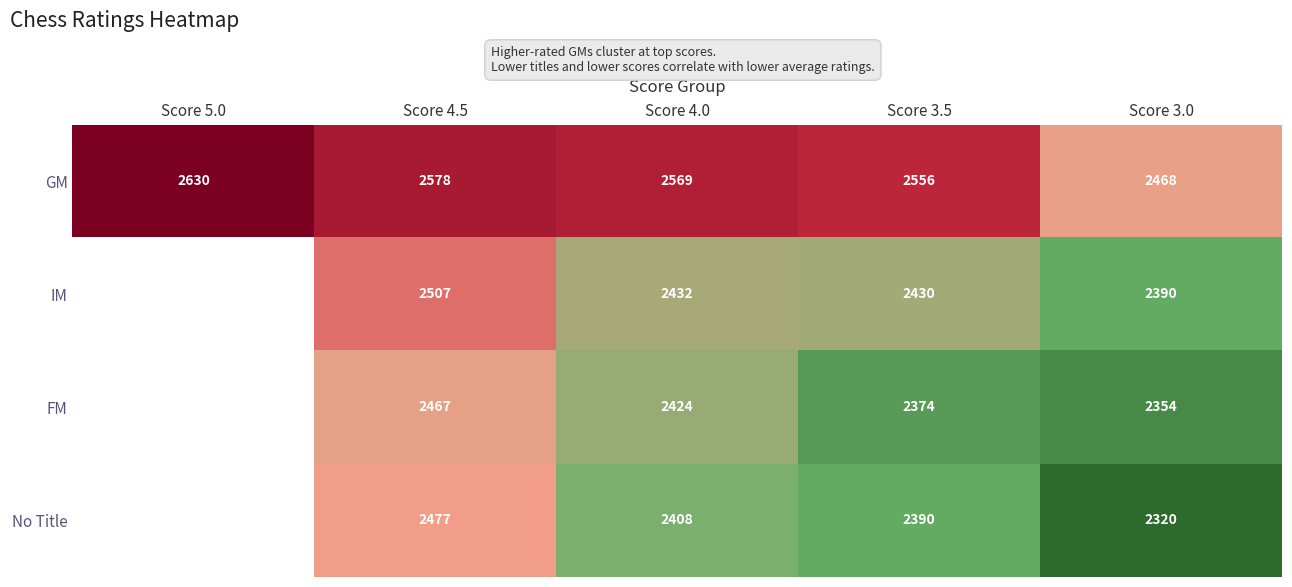

The GM series shows 4378.2 at Score 5.0. True or false?

False